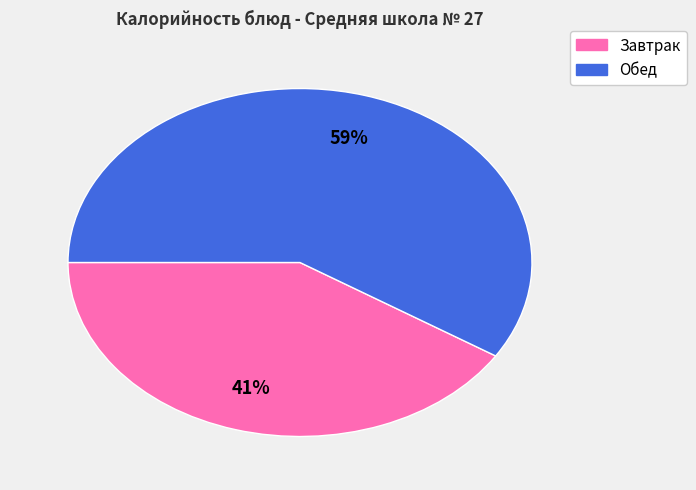

To the nearest percent, what is the difference between the largest and smallest slice percentages?

18%